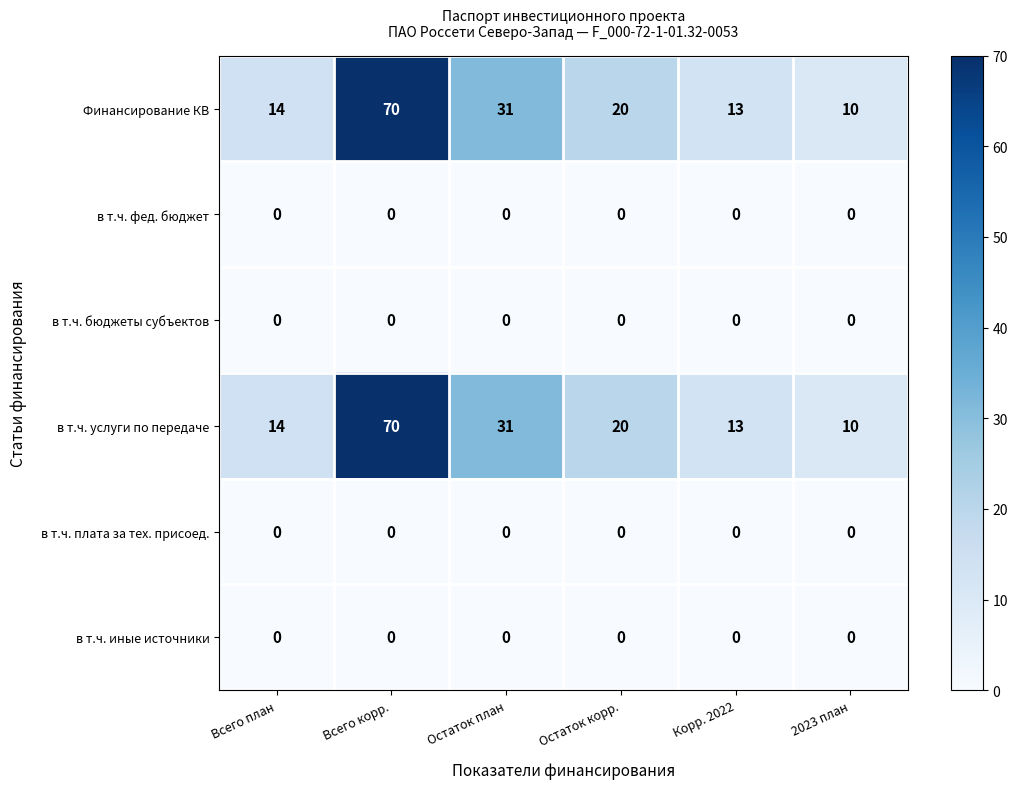

What is the total value across all series at Всего корр.?

140